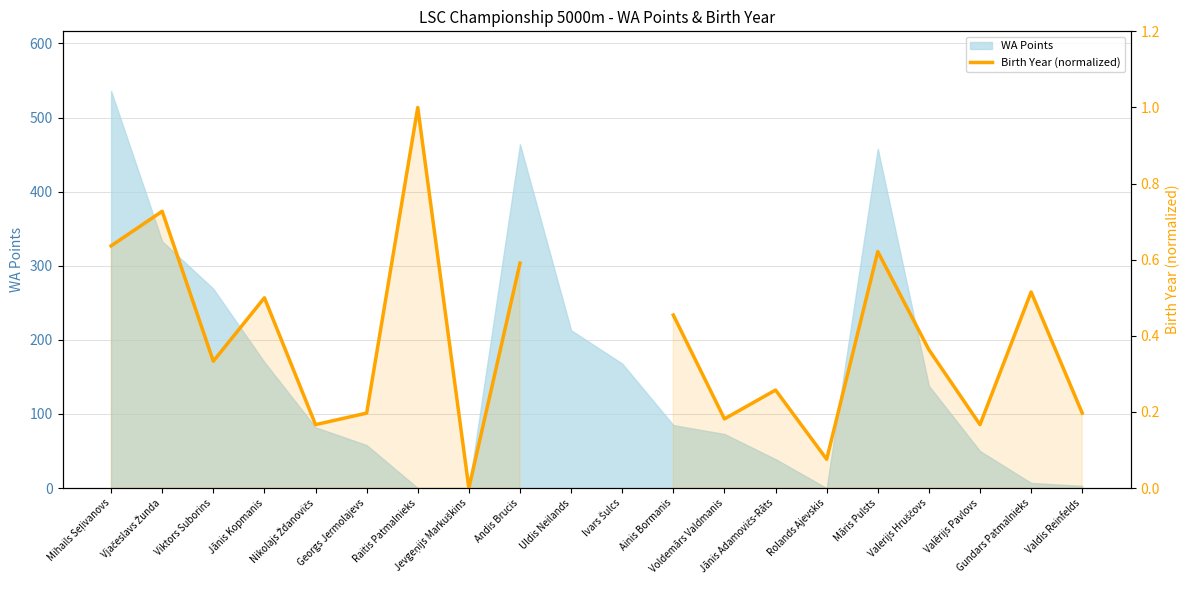

What is the greatest value displayed?

1.0